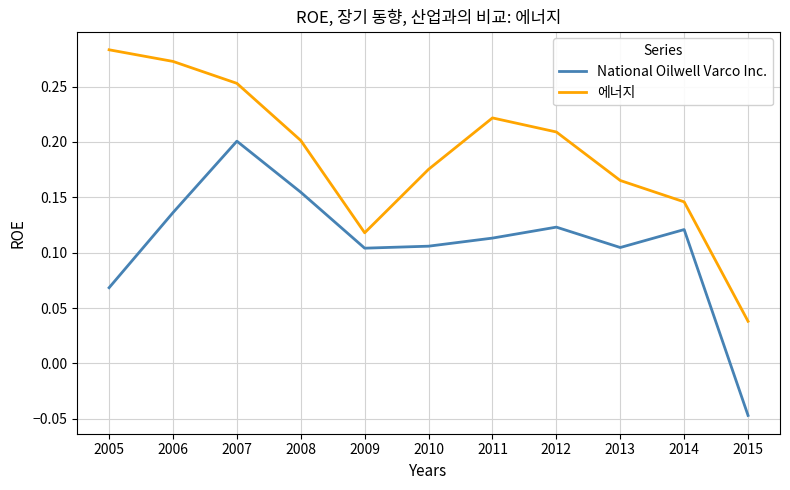

Is this an area chart (filled region under the line)?

No